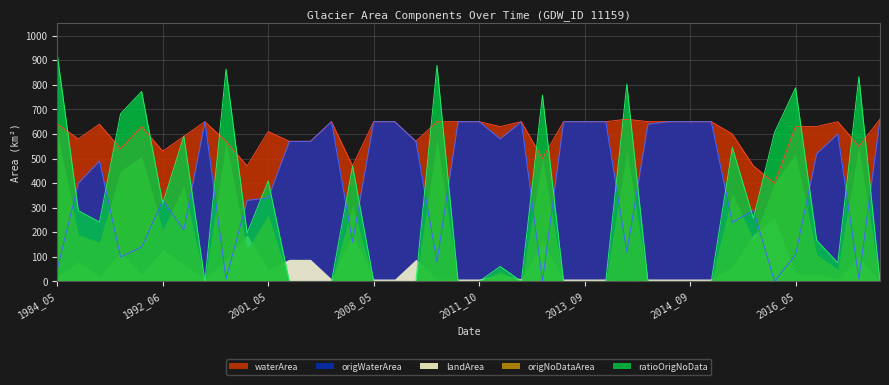

What is the sum of all origWaterArea values?

16570